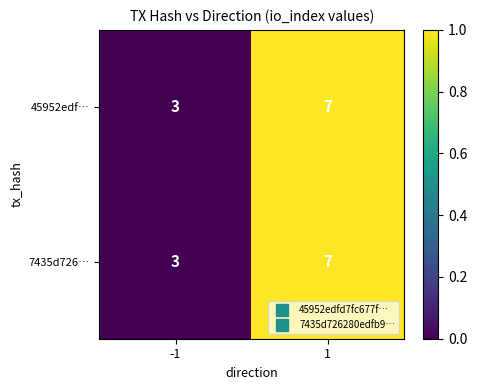

Reading left to right, what are all the values shown in this chart?

45952edf…: 3	7
7435d726…: 3	7